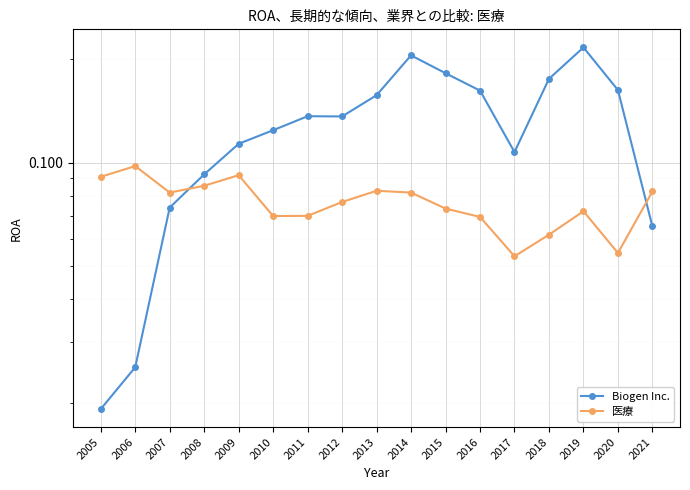

At 2021, list the series in order from largest to smallest.

医療, Biogen Inc.